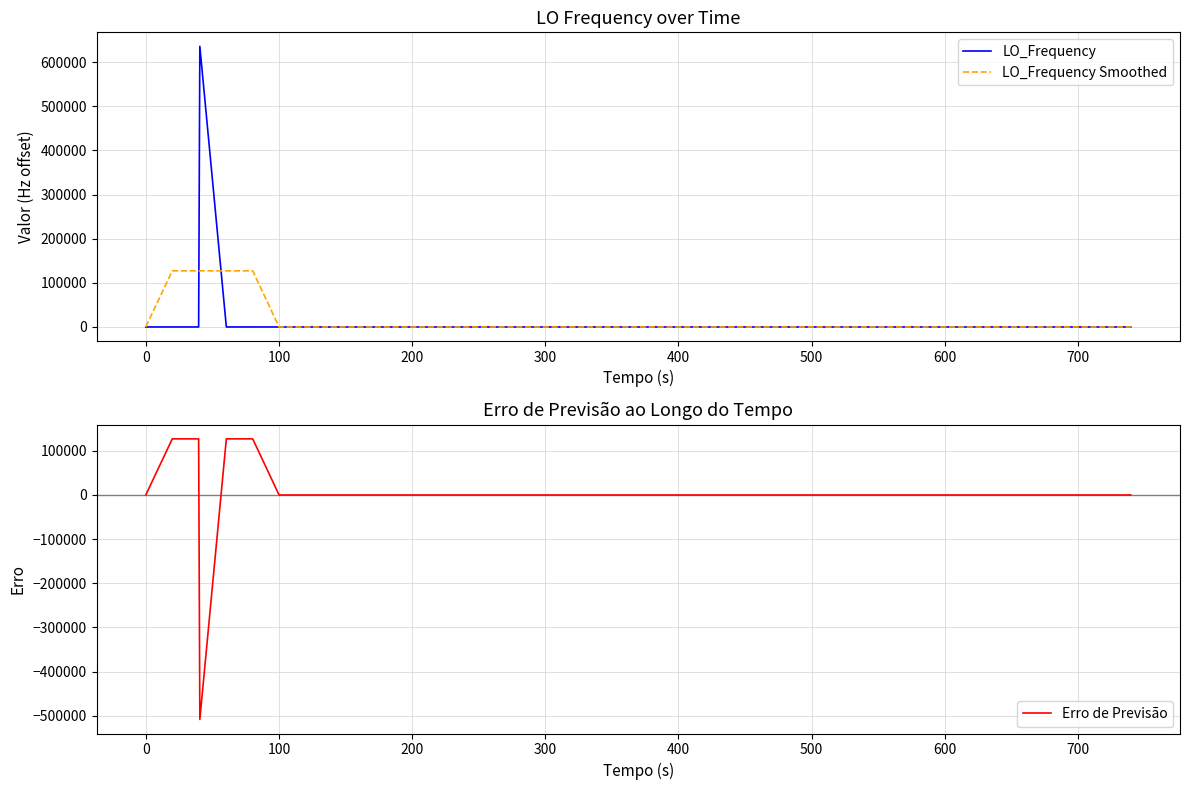

What is the minimum value for Erro de Previsão?

-508565.1